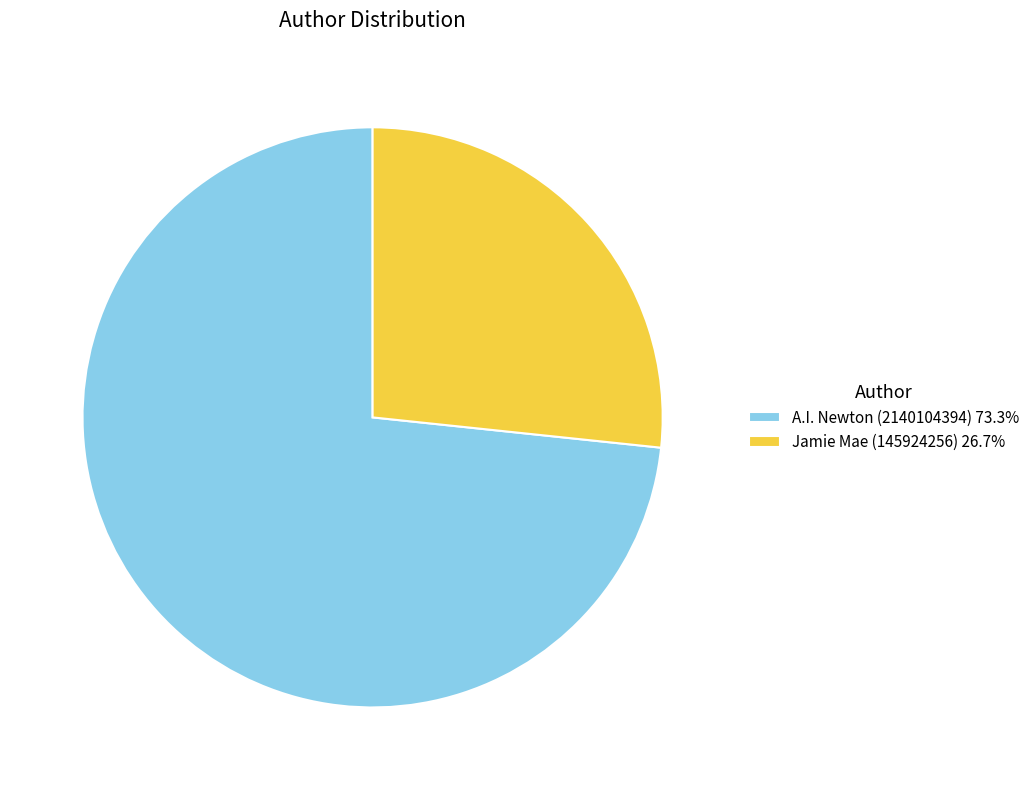

What is the majority slice?

A.I. Newton